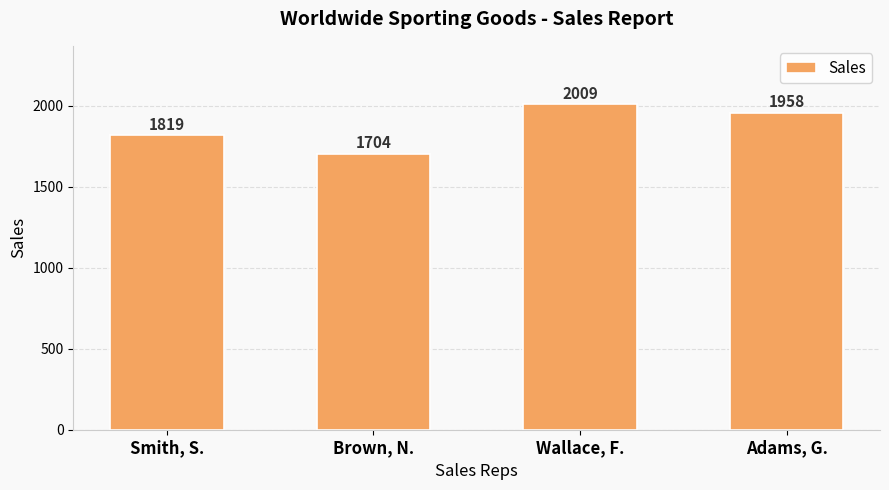

How many values are between 1819 and 2009?

3